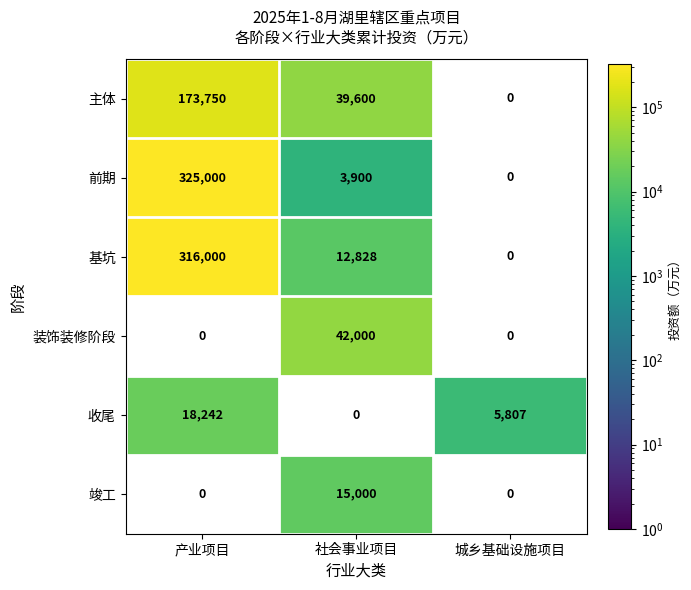

What is the greatest value displayed?

325000.0